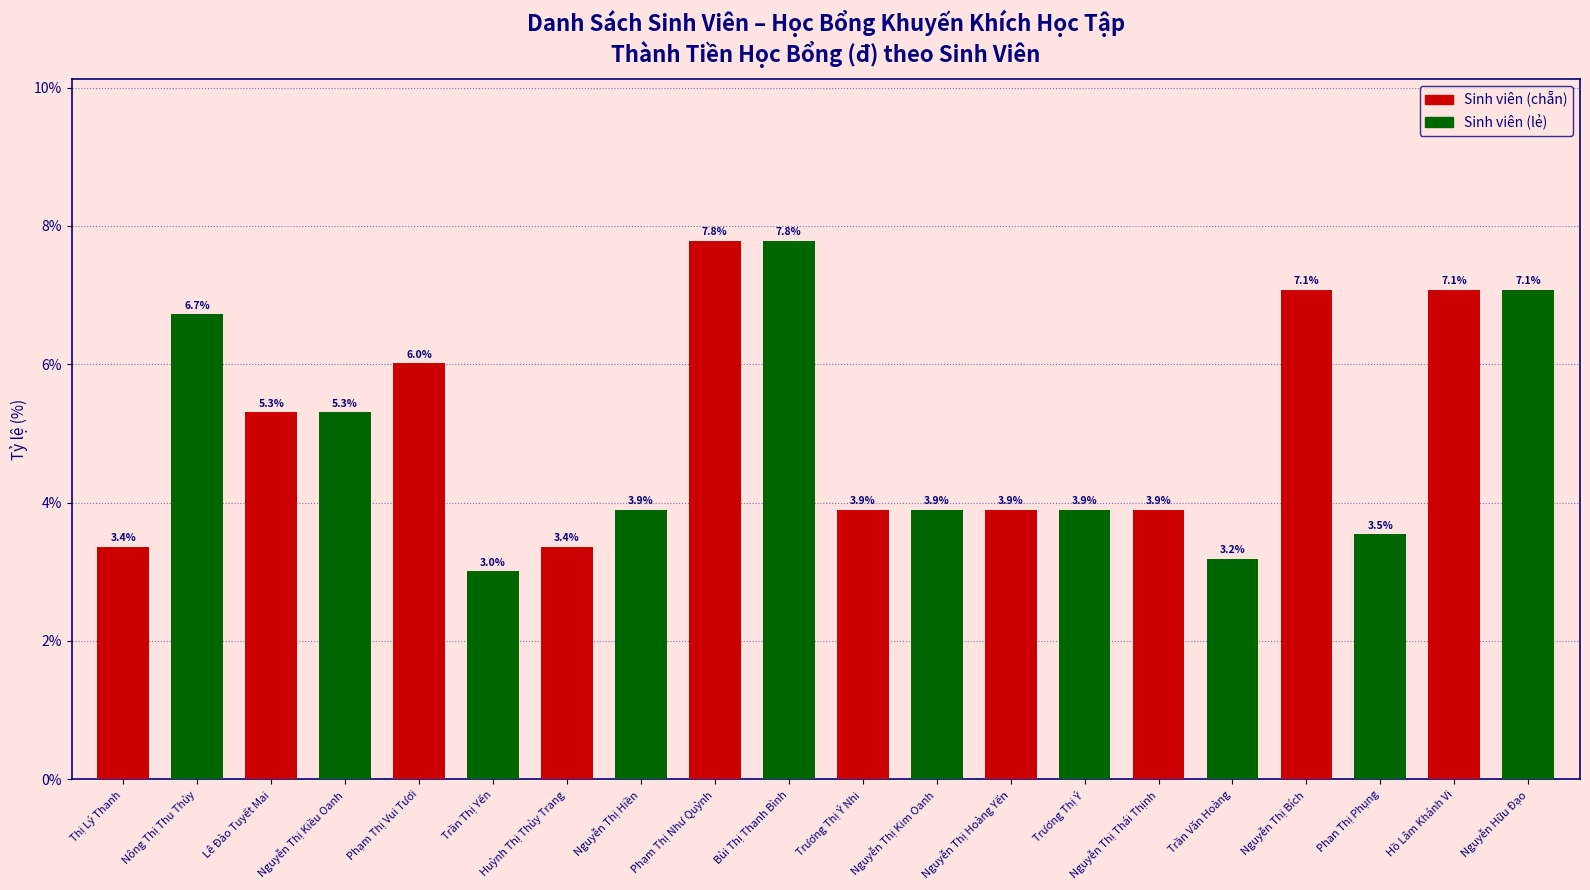

What is the change in value from Nguyễn Thị Kiều Oanh to Phạm Thị Vui Tươi?

+0.7